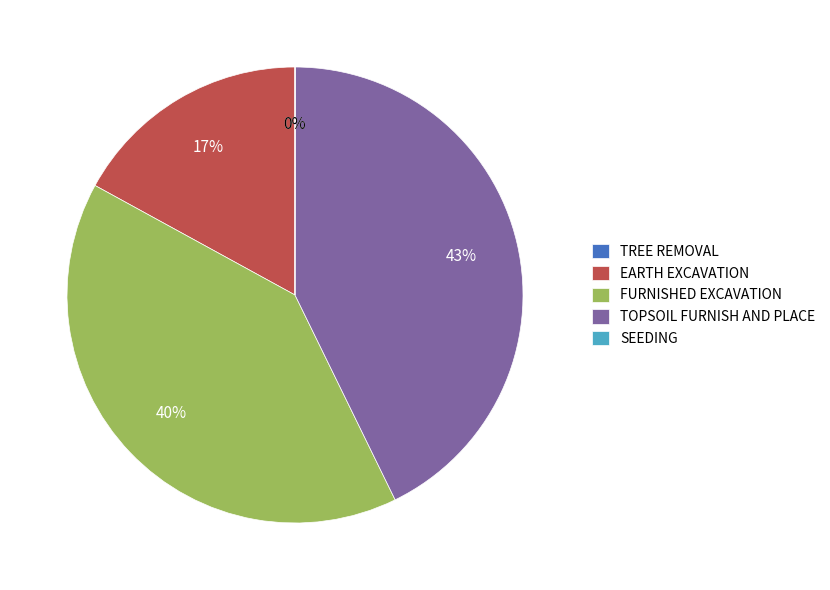

Is it true that EARTH EXCAVATION is 10% of the pie?

False